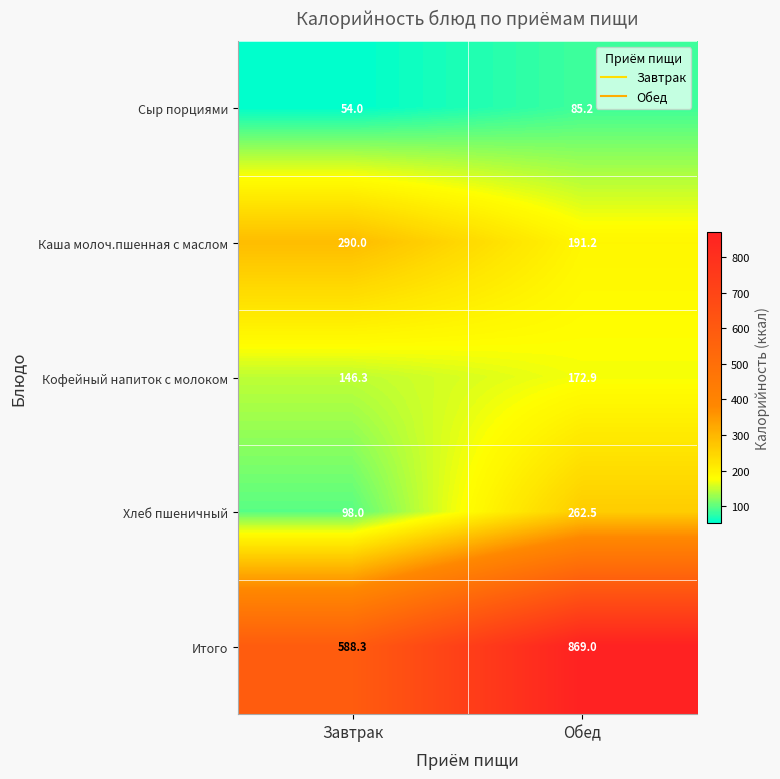

Rank the series by their maximum value, from highest to lowest.

Итого, Каша молоч.пшенная с маслом, Хлеб пшеничный, Кофейный напиток с молоком, Сыр порциями